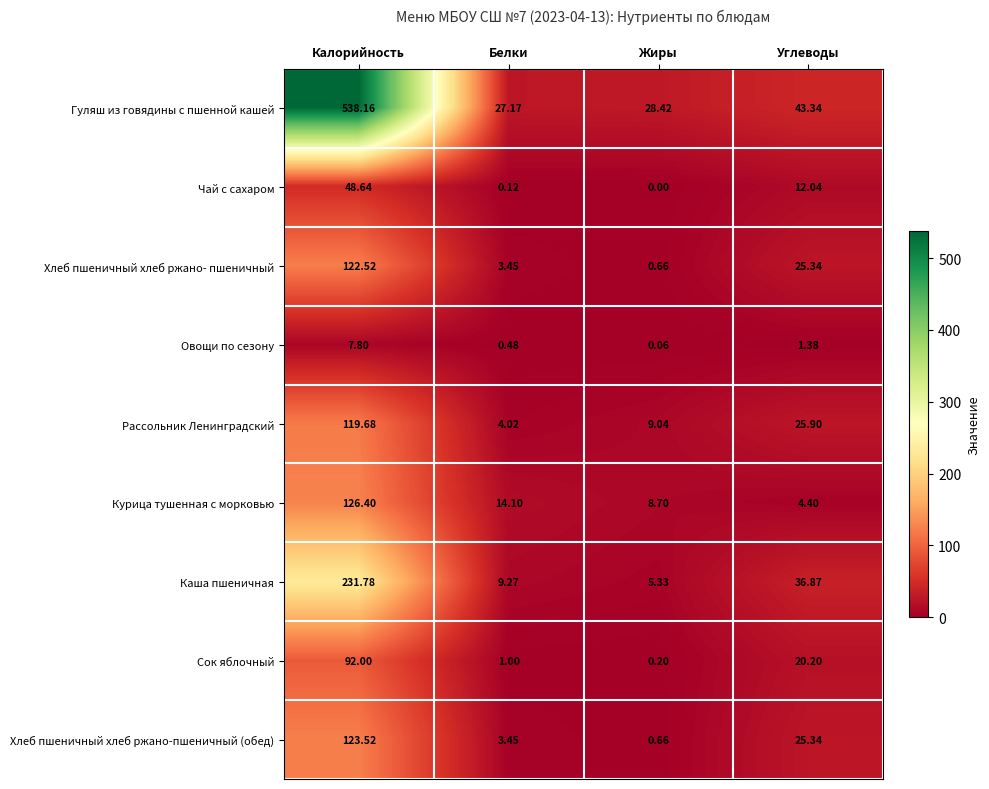

What is the total value across all series at Углеводы?

194.8